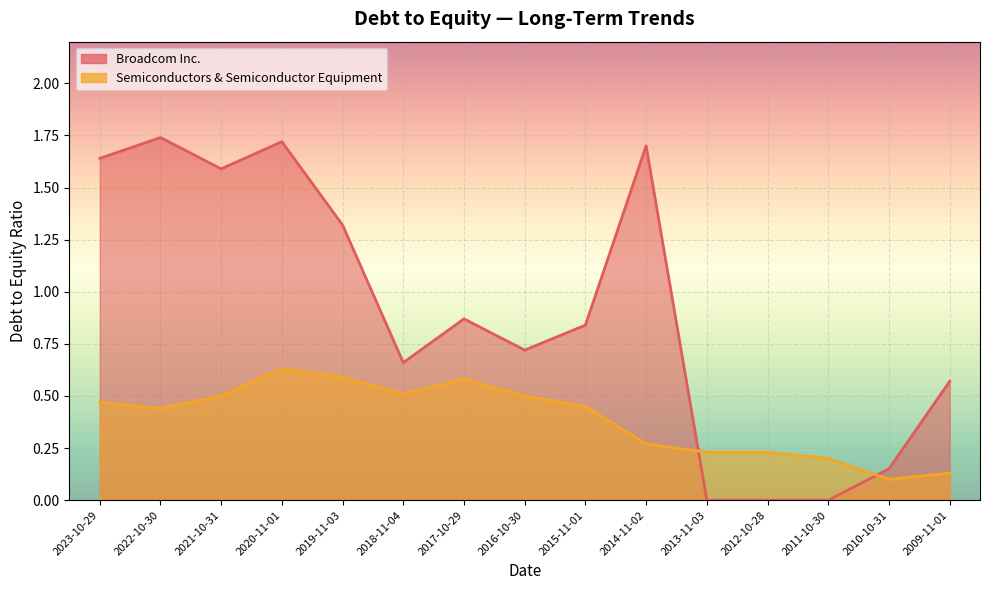

At 2017-10-29, list the series in order from smallest to largest.

Semiconductors & Semiconductor Equipment, Broadcom Inc.